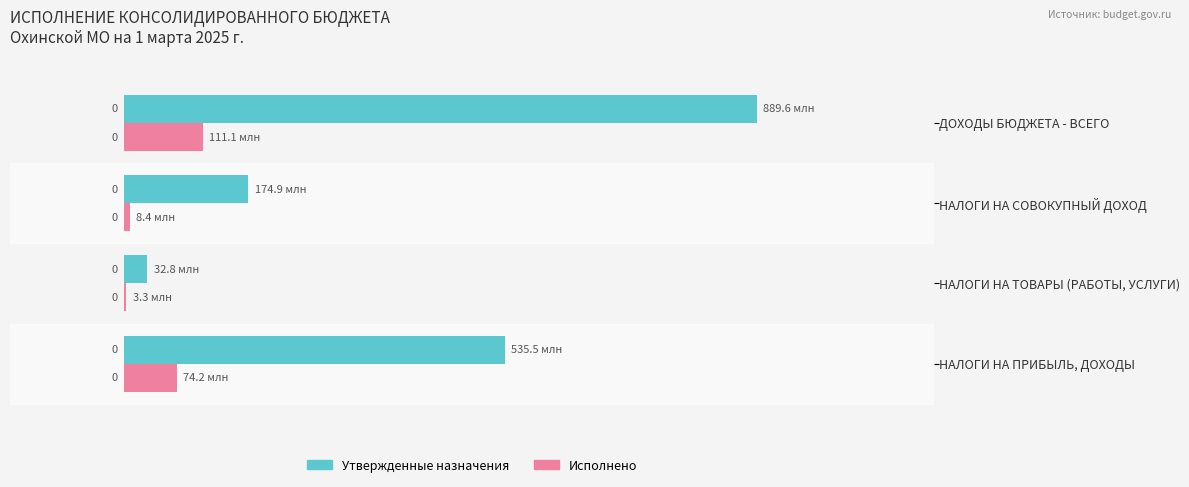

What is the average value of the Утвержденные назначения series?

408213000.0